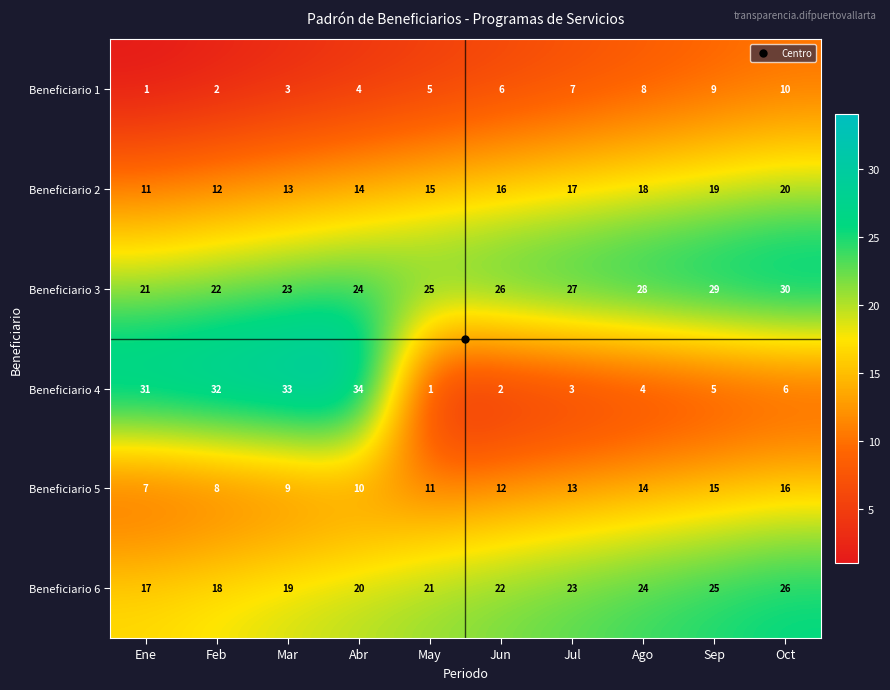

Which category has the lowest value in the Beneficiario 6 series?

Ene